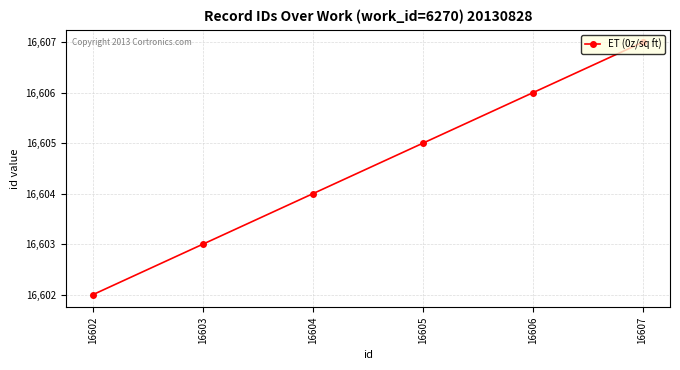

Reading left to right, extract all data points from this chart.

16602=16602	16603=16603	16604=16604	16605=16605	16606=16606	16607=16607